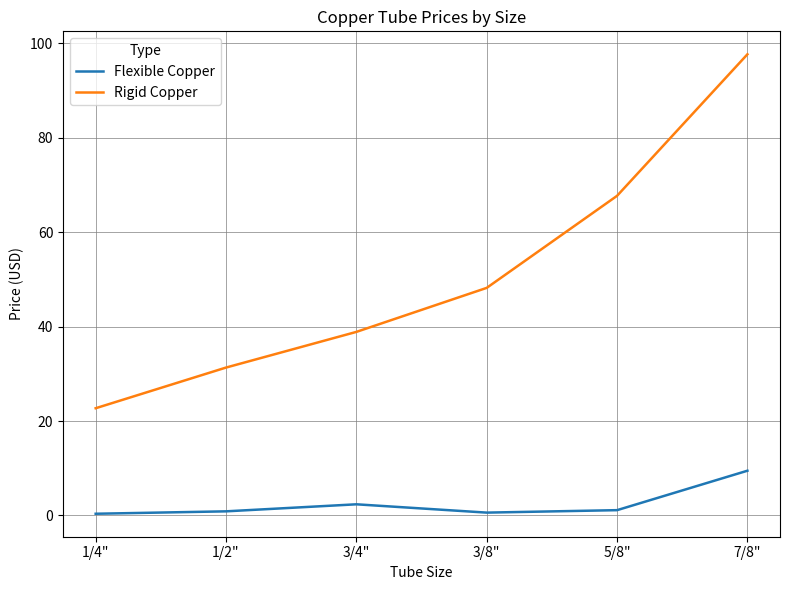

Where does the Rigid Copper series first go above 48?

3/8"